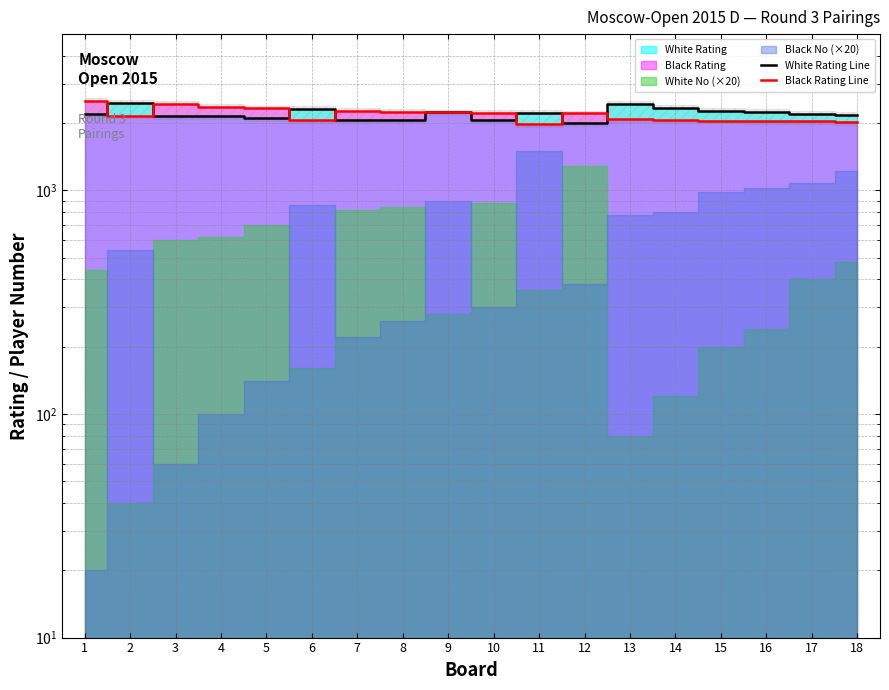

In Black Rating Line, how many points are lower than both neighbors (excluding endpoints)?

3